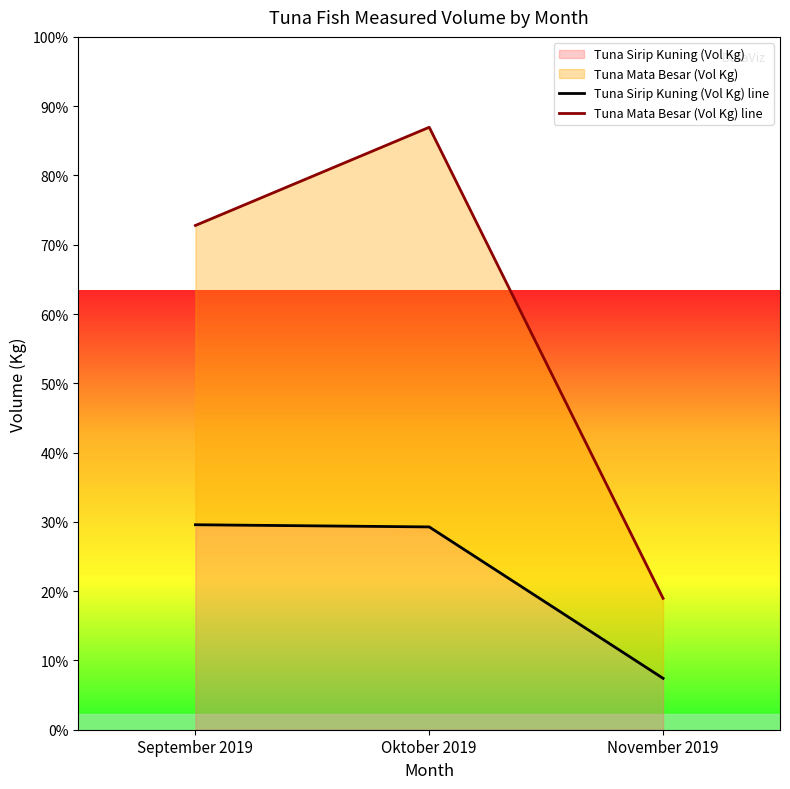

What is the difference between the second highest and minimum values in the Tuna Mata Besar (Vol Kg) line series?

10703.0